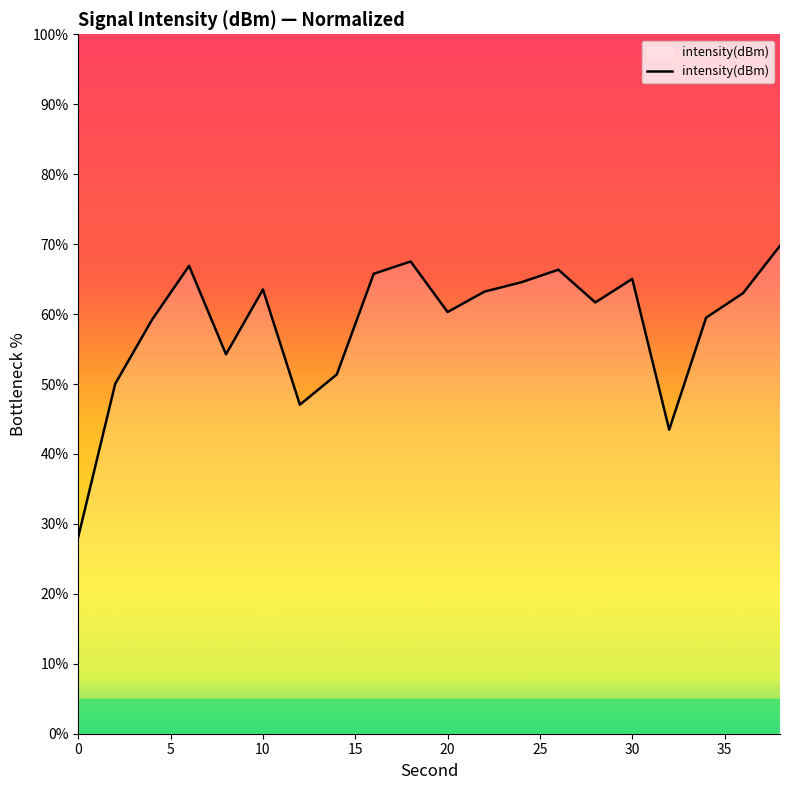

Count the number of categories in the chart.

20